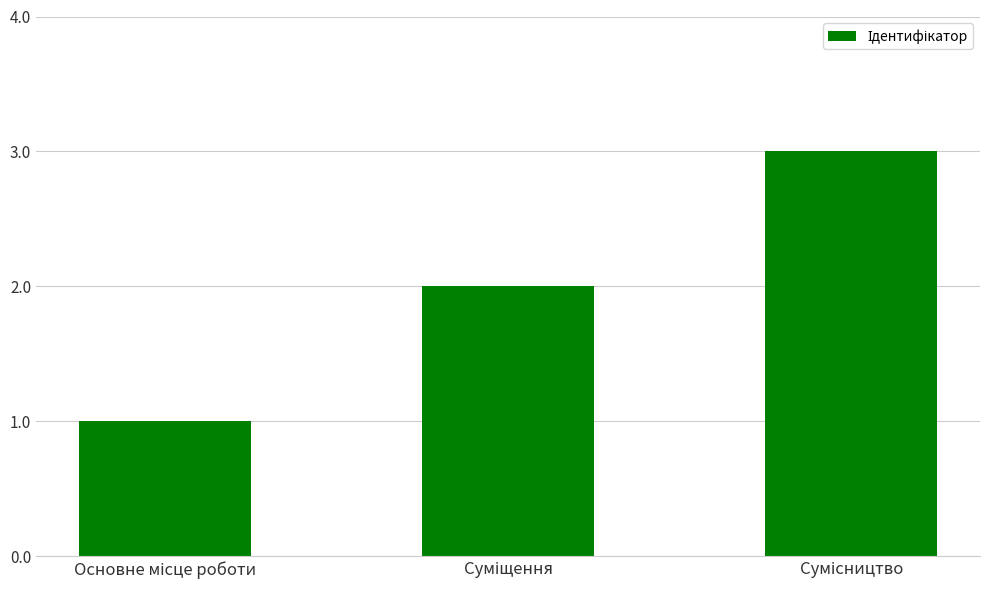

Reading left to right, extract all data points from this chart.

1	2	3